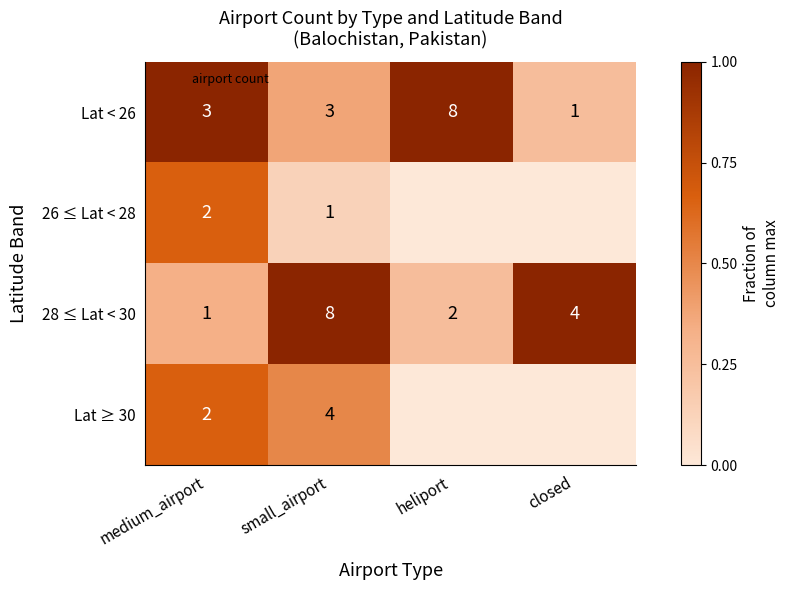

Which has a higher value, small_airport or medium_airport?

medium_airport